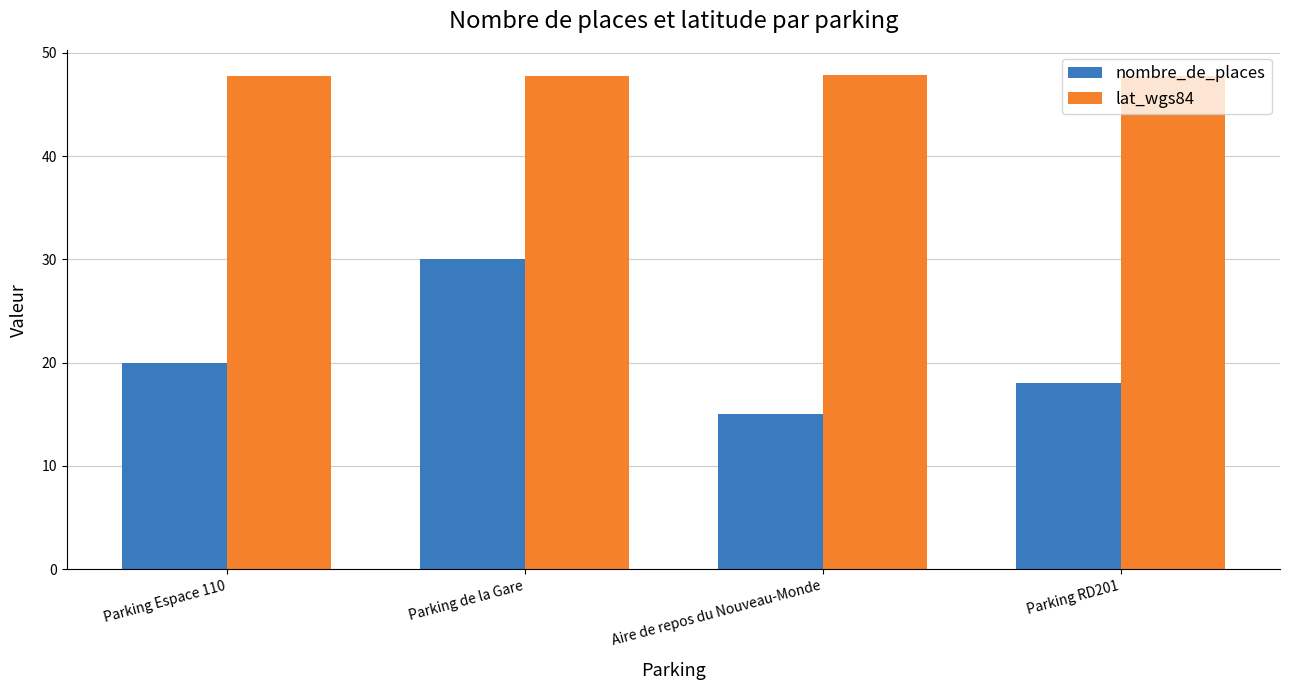

What is the difference between the second highest and second lowest values in the nombre_de_places series?

2.0